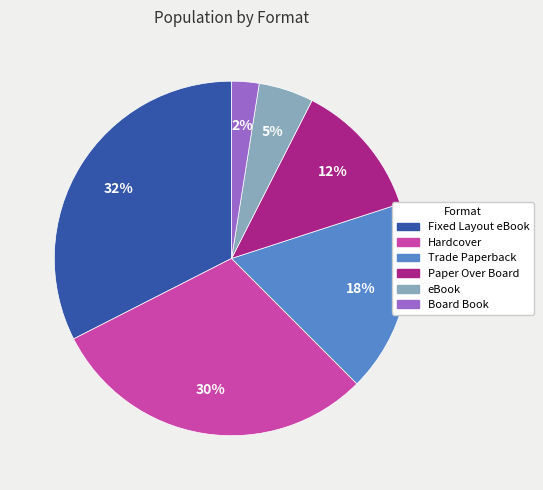

How many slices are in this pie chart?

6